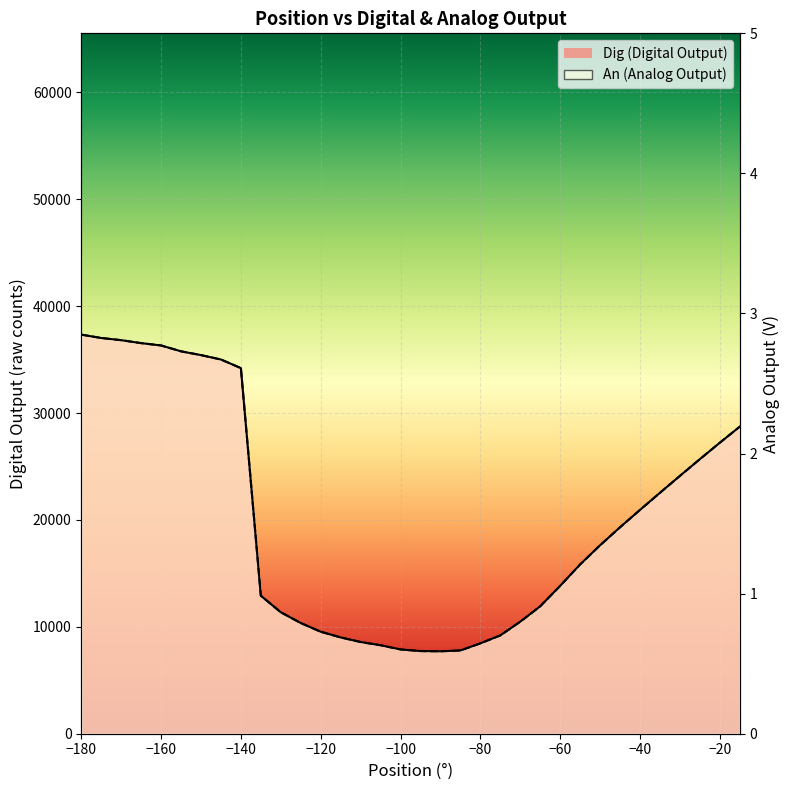

List the labels in order of An value, smallest first.

-90, -95, -85, -100, -105, -80, -110, -115, -75, -120, -125, -70, -130, -65, -135, -60, -55, -50, -45, -40, -35, -30, -25, -20, -15, -140, -145, -150, -155, -160, -165, -170, -175, -180